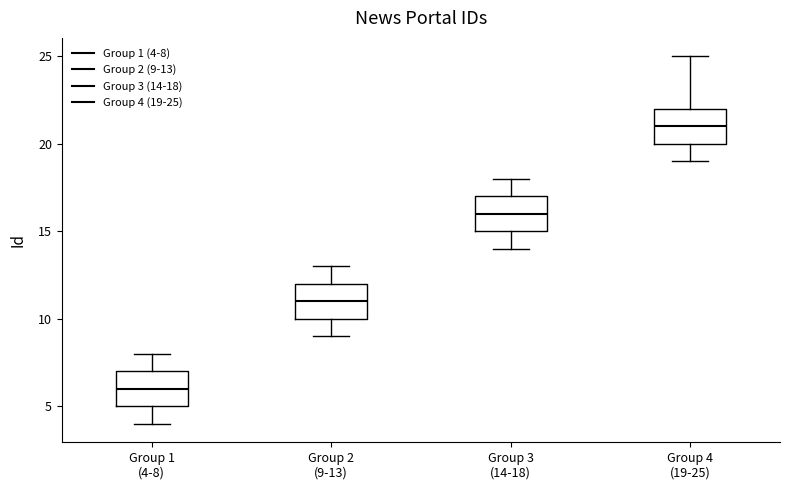

Reading left to right, transcribe this box plot: for each box, give where its median line is, the range the box spans, and where its two whiskers end, as read against the y-axis. The values are not printed on the chart, so give them approximately, as read against the axis.

Group 1 (4-8): median 6, box 5 to 7, whiskers 4 to 8
Group 2 (9-13): median 11, box 10 to 12, whiskers 9 to 13
Group 3 (14-18): median 16, box 15 to 17, whiskers 14 to 18
Group 4 (19-25): median 21, box 20 to 22, whiskers 19 to 25